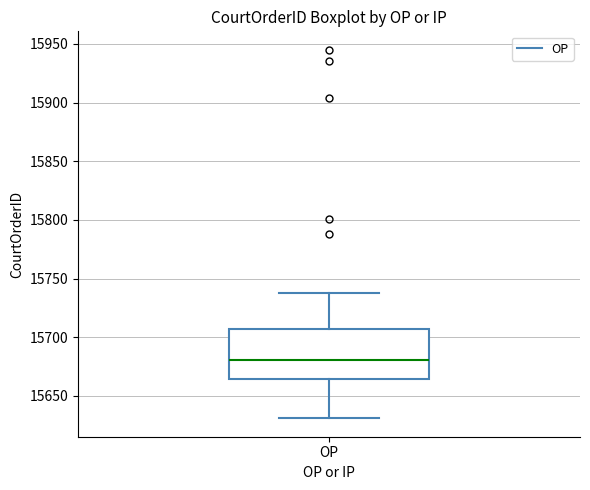

Where is the upper edge of the box for OP on the y-axis? The values are not printed on the chart, so give them approximately, as read against the axis.

15710